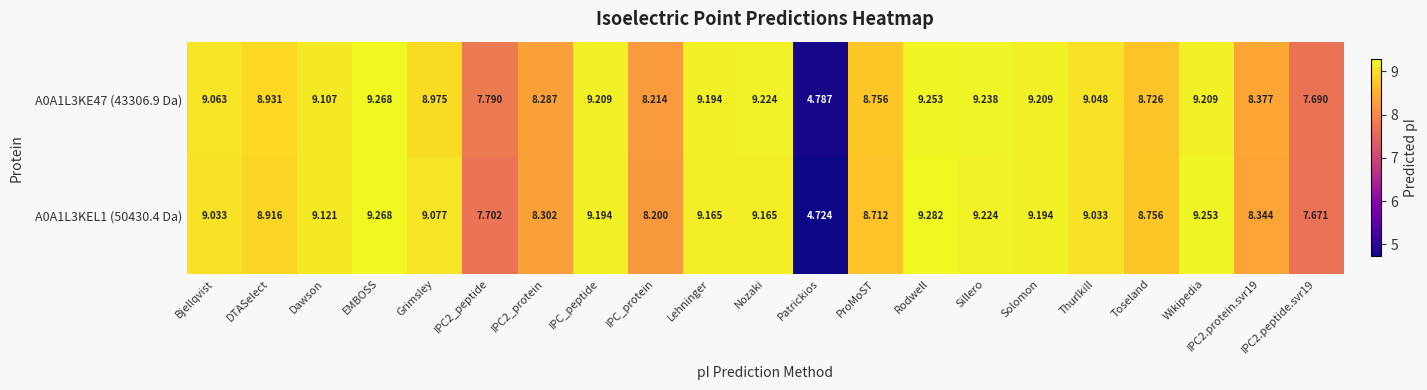

Which series has the widest spread of values?

A0A1L3KEL1 (50430.4 Da)